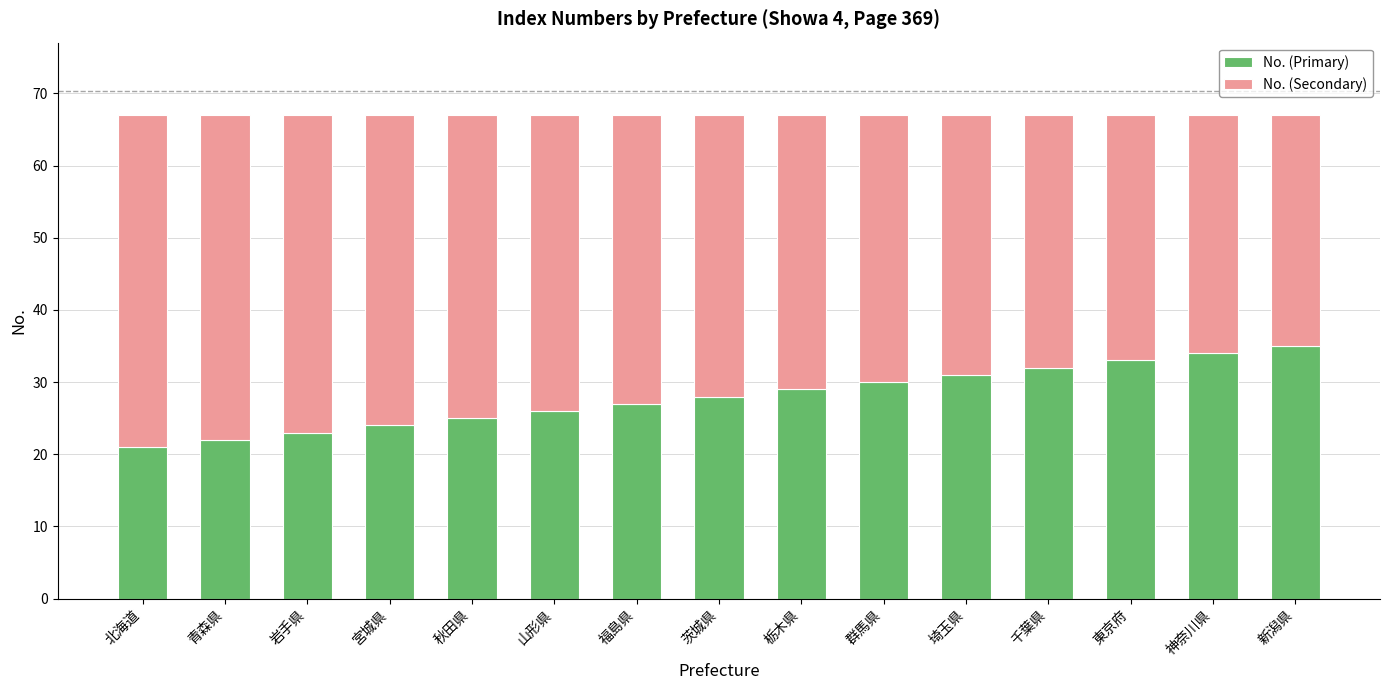

Reading right to left, transcribe the values for No. (Primary).

35	34	33	32	31	30	29	28	27	26	25	24	23	22	21